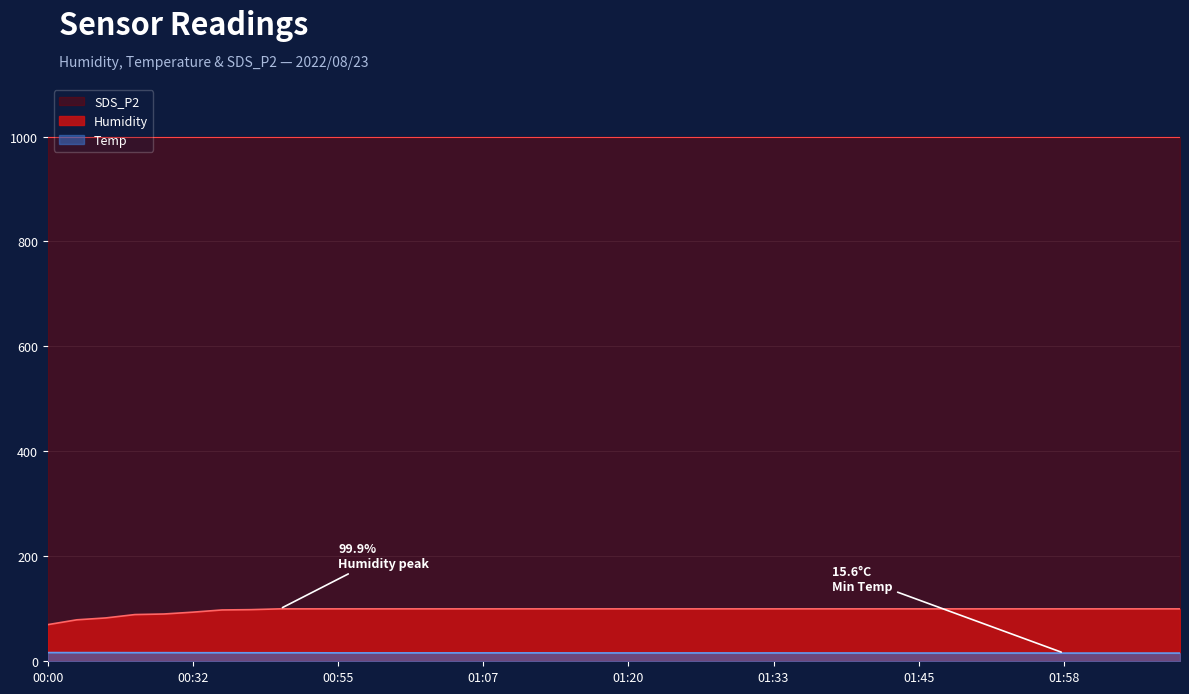

True or false: Temp and Humidity intersect in this chart.

False